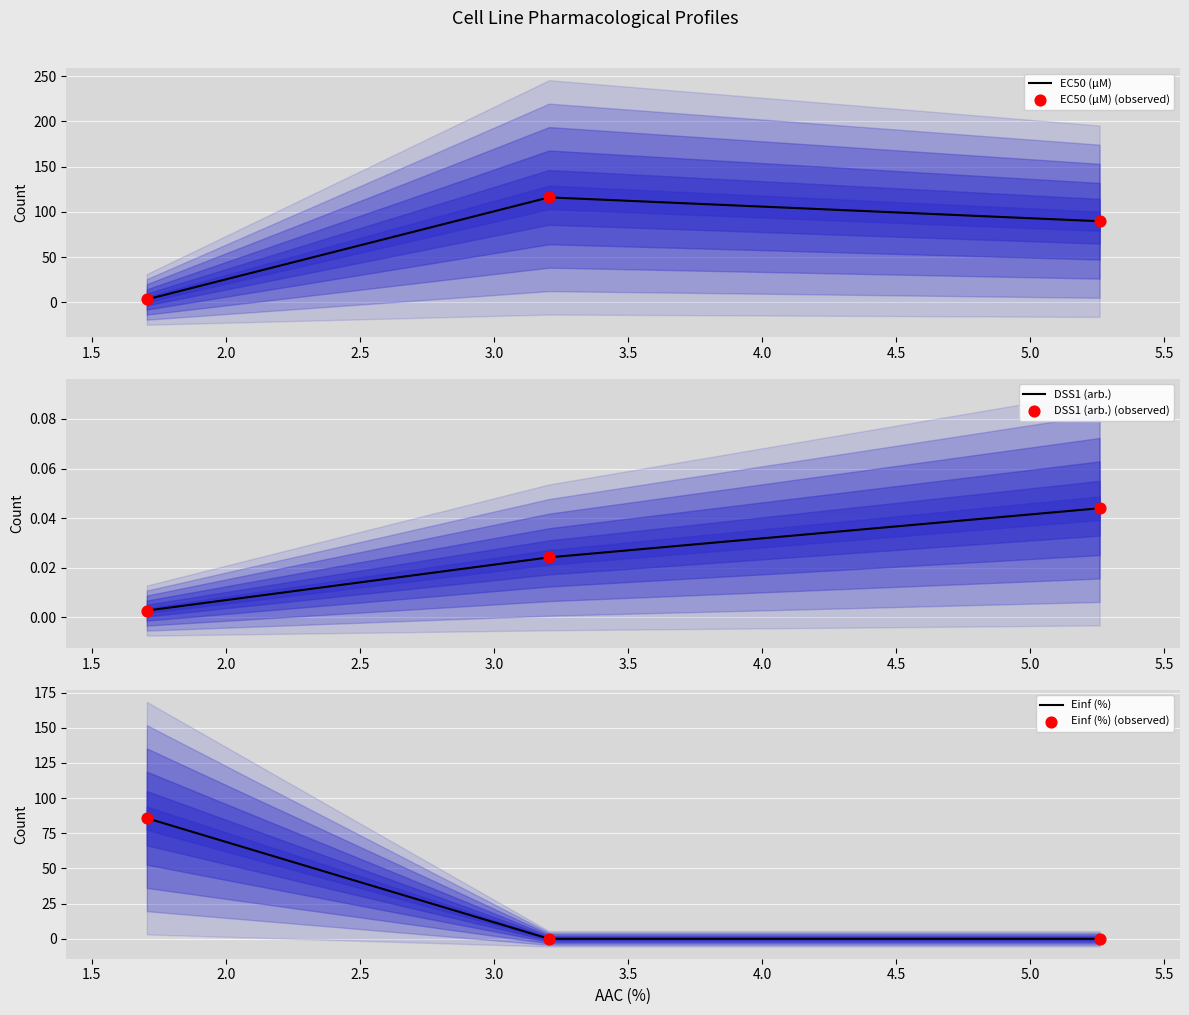

Which series has the largest total across all categories?

EC50 (µM)